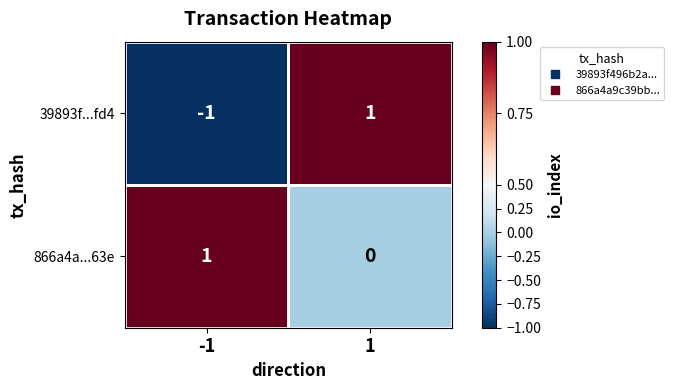

The value of 866a4a...63e at 1 is 0. True or false?

True